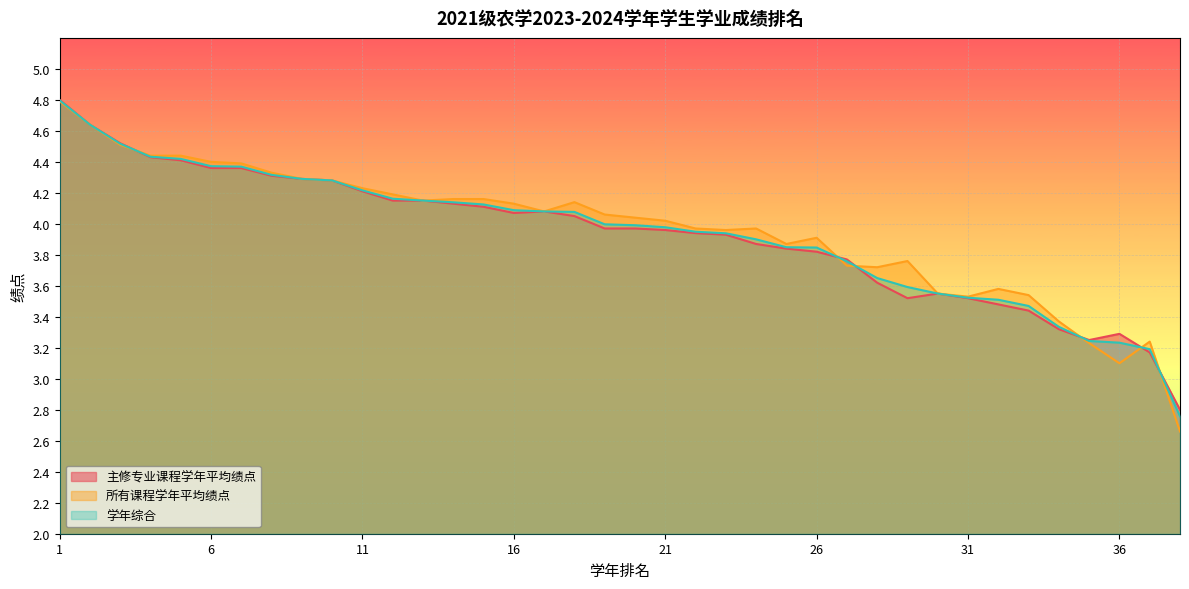

How many data points in 学年综合 are above 3?

37